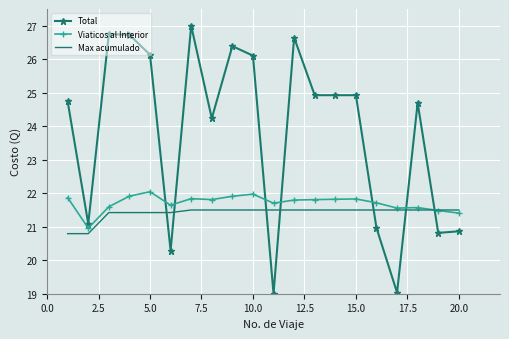

Which series has the widest spread of values?

Total